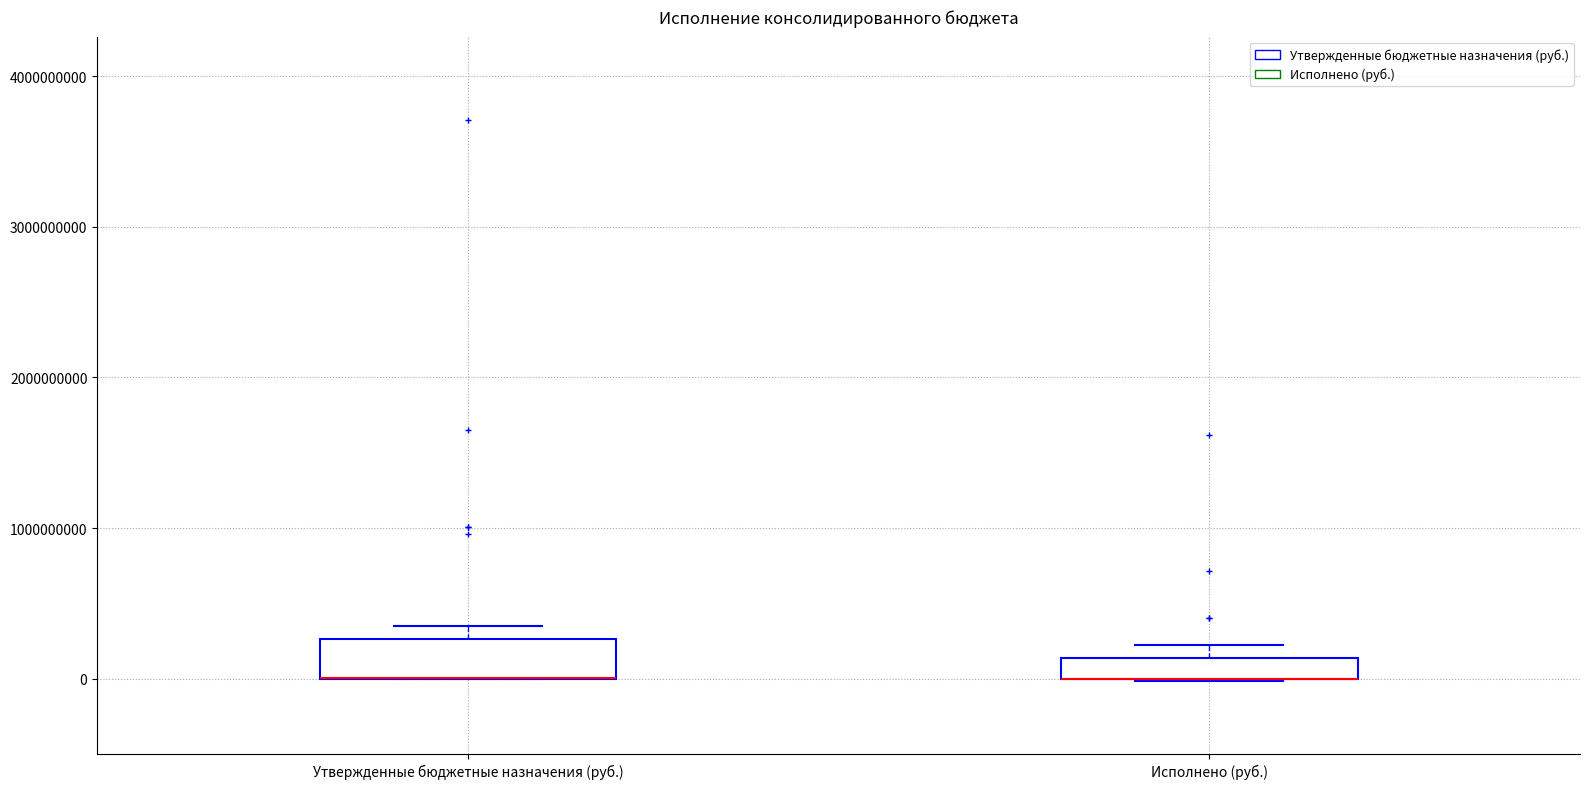

Where is the upper edge of the box for Утвержденные бюджетные назначения (руб.) on the y-axis? The values are not printed on the chart, so give them approximately, as read against the axis.

300000000